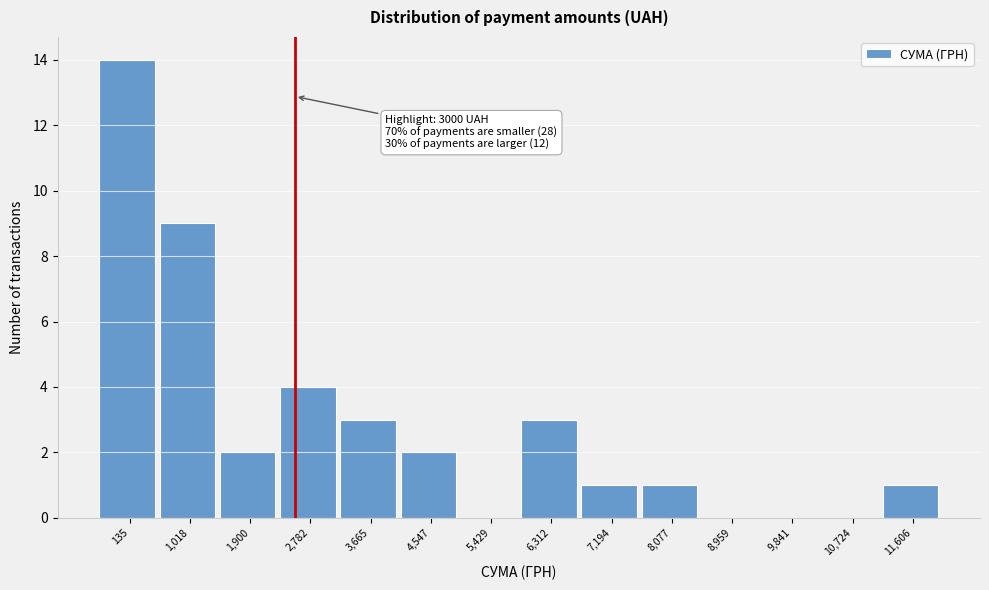

Reading right to left, list all the values displayed in this chart.

11,606=1	10,724=0	9,841=0	8,959=0	8,077=1	7,194=1	6,312=3	5,429=0	4,547=2	3,665=3	2,782=4	1,900=2	1,018=9	135=14